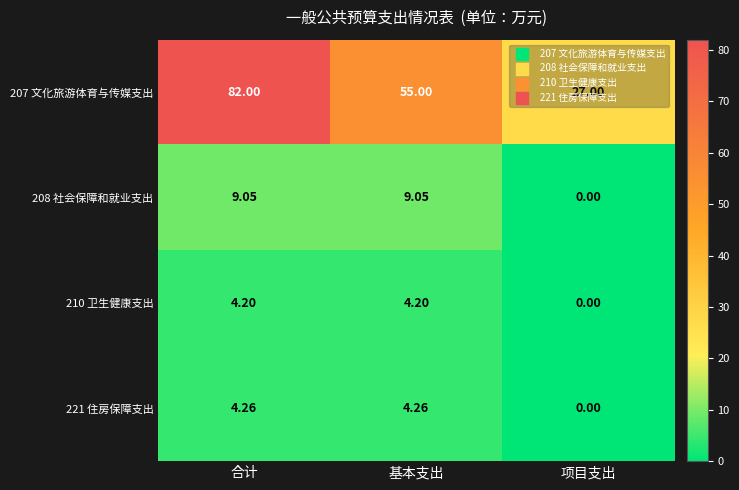

Which label corresponds to the largest value in the chart?

合计